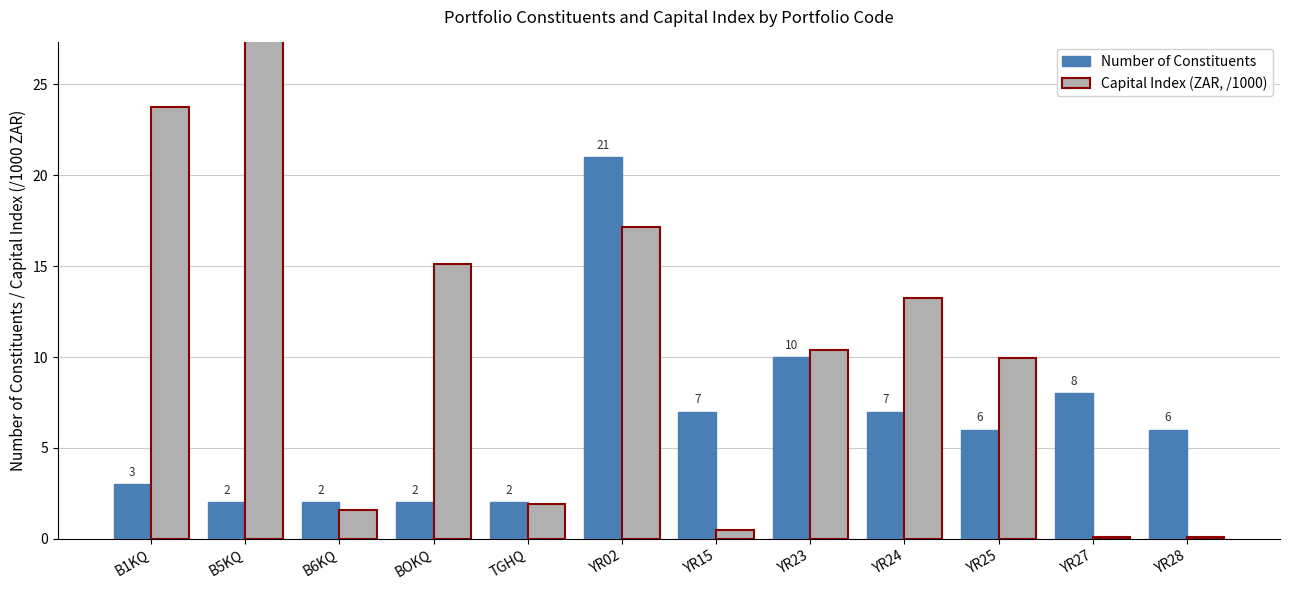

Count the number of data series in this chart.

2